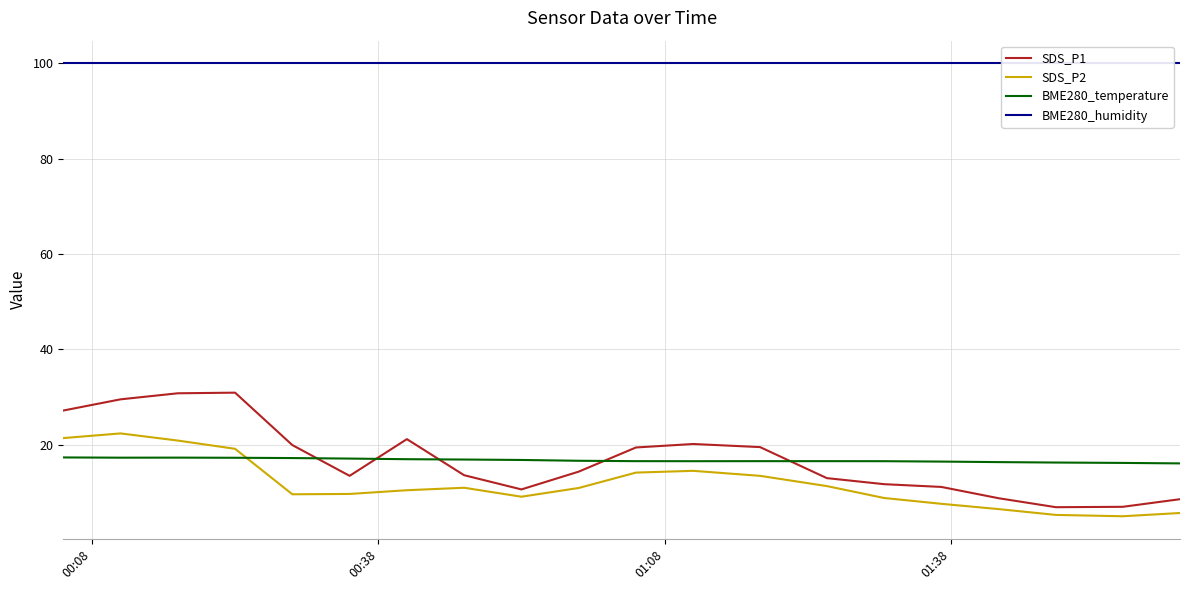

What is the maximum value for SDS_P1?

30.9